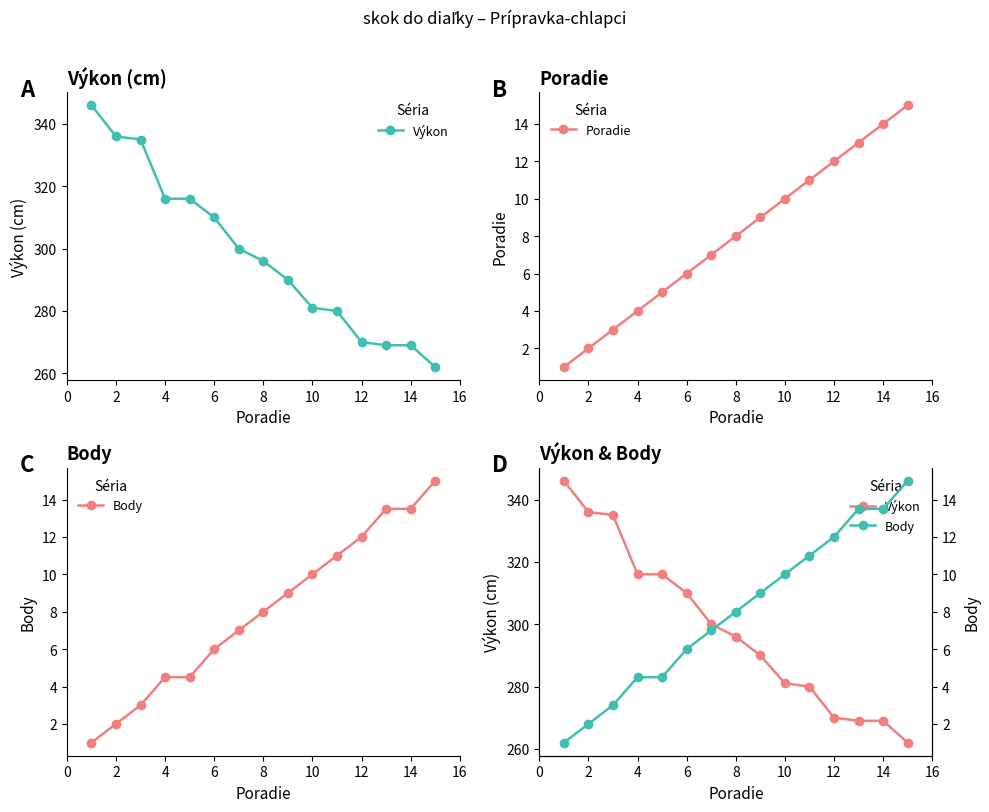

What is the difference between the highest and lowest values at 2?

334.0